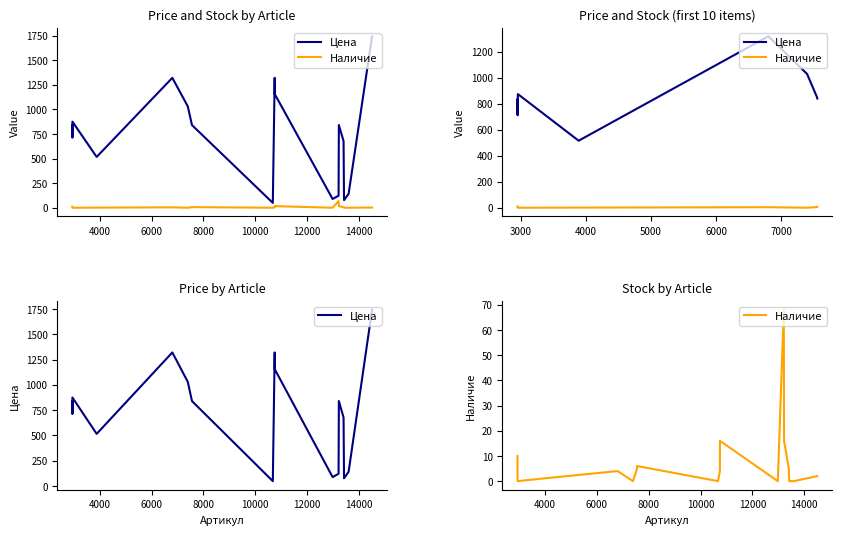

What are all the series names shown in the legend?

Цена, Наличие